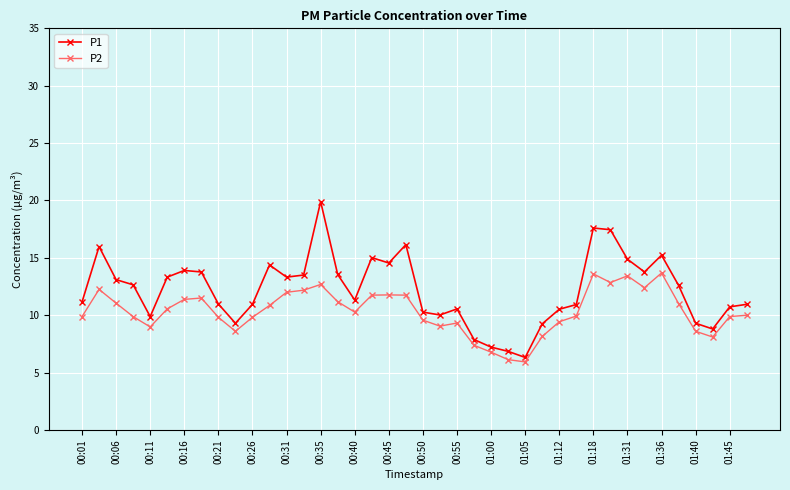

What is the minimum value for P1?

6.3